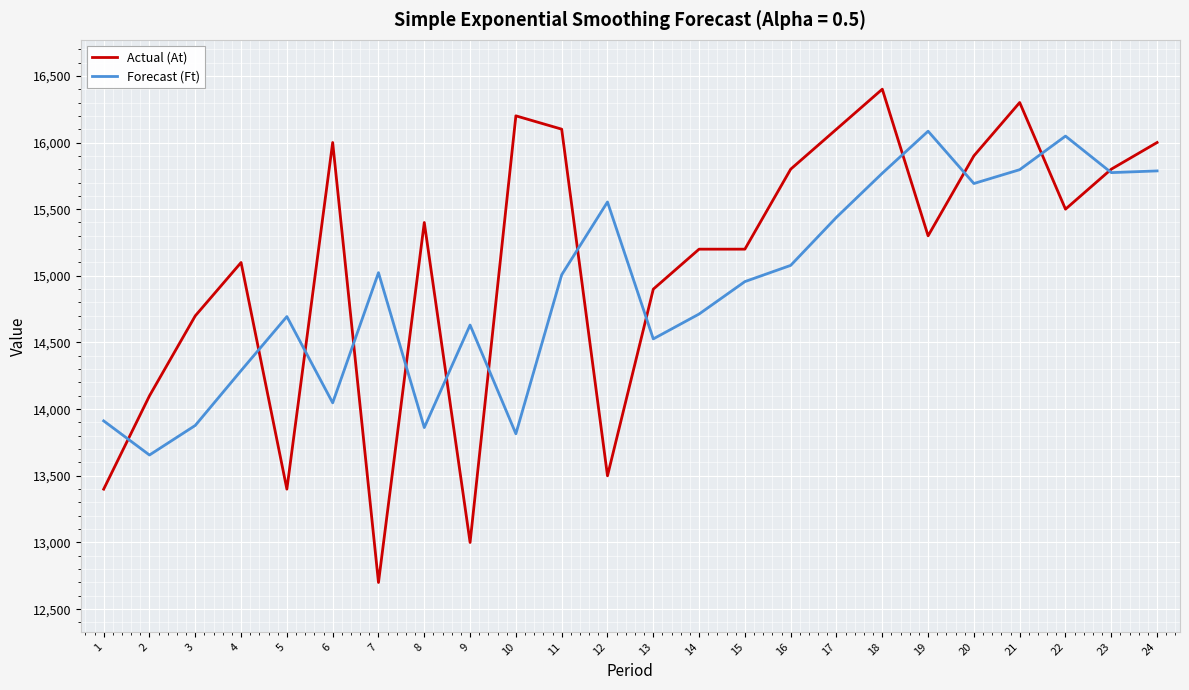

Is the value of Forecast (Ft) at 7 greater than the value of Actual (At) at 1?

Yes